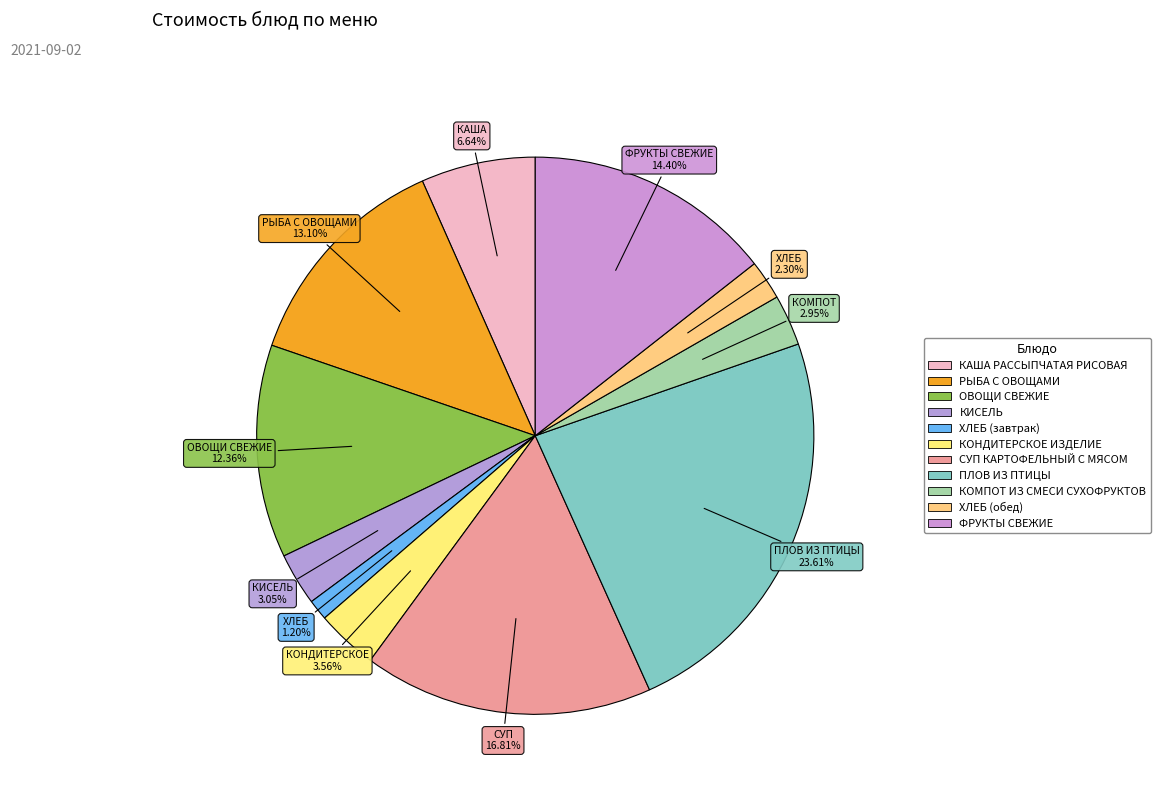

Rank the categories by value from lowest to highest.

ХЛЕБ (завтрак), ХЛЕБ (обед), КОМПОТ ИЗ СМЕСИ СУХОФРУКТОВ, КИСЕЛЬ, КОНДИТЕРСКОЕ ИЗДЕЛИЕ, КАША РАССЫПЧАТАЯ РИСОВАЯ, ОВОЩИ СВЕЖИЕ, РЫБА С ОВОЩАМИ, ФРУКТЫ СВЕЖИЕ, СУП КАРТОФЕЛЬНЫЙ С МЯСОМ, ПЛОВ ИЗ ПТИЦЫ